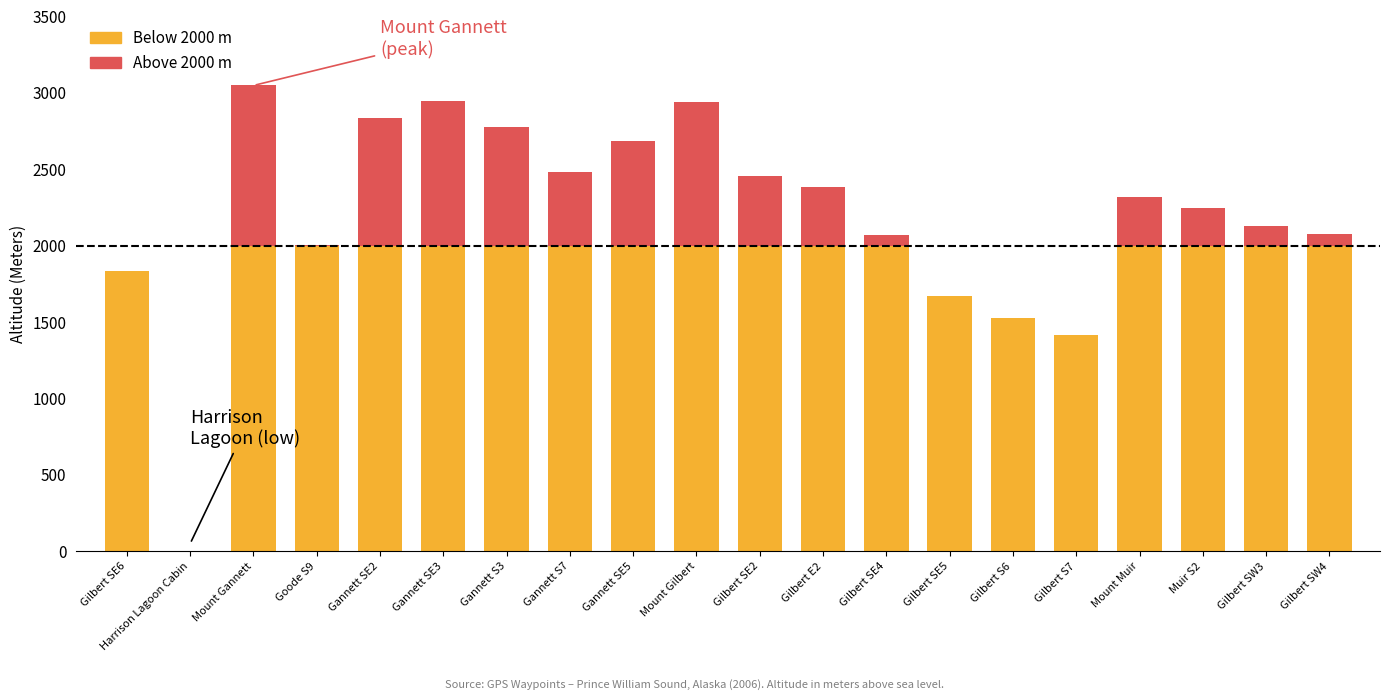

What is the maximum value shown in the chart?

3048.0